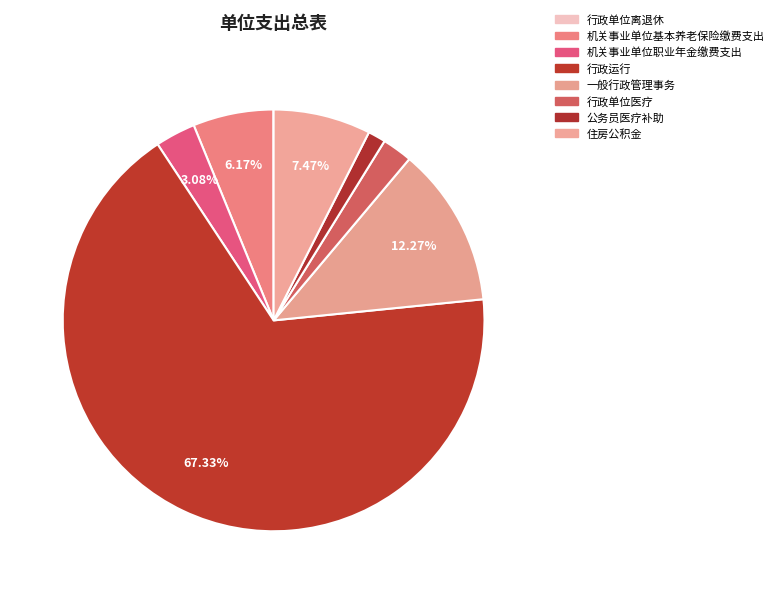

What percentage do 住房公积金 and 行政单位离退休 together represent?

7.5%